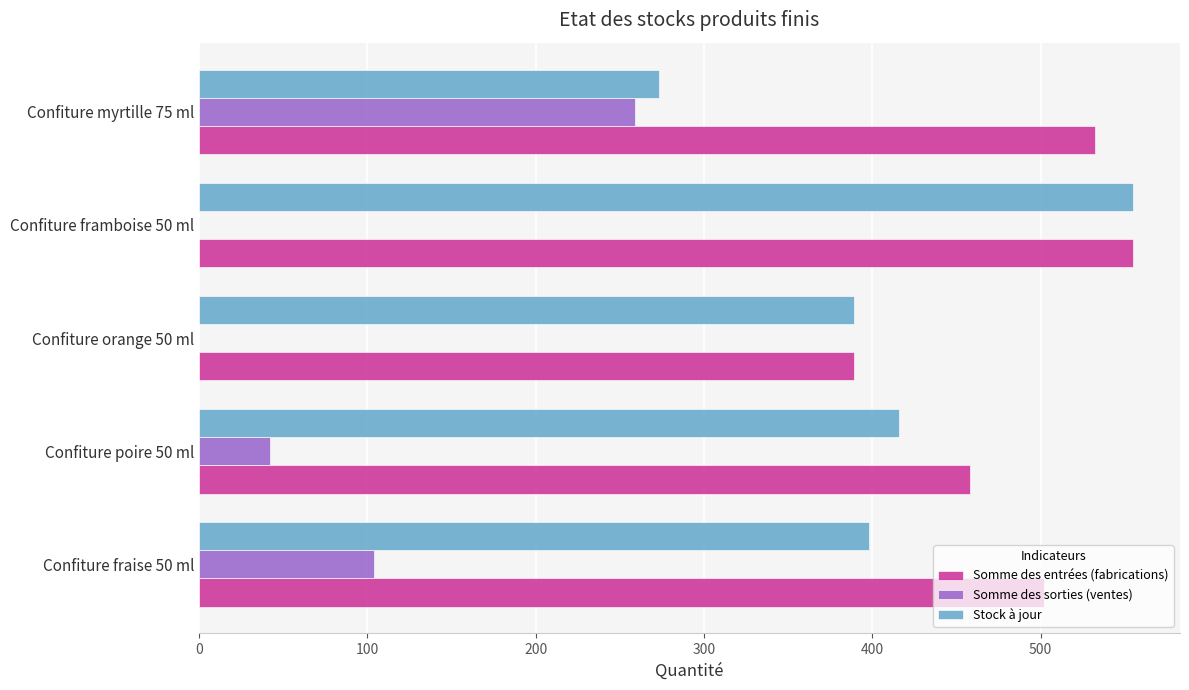

Which series has the largest total across all categories?

Somme des entrées (fabrications)